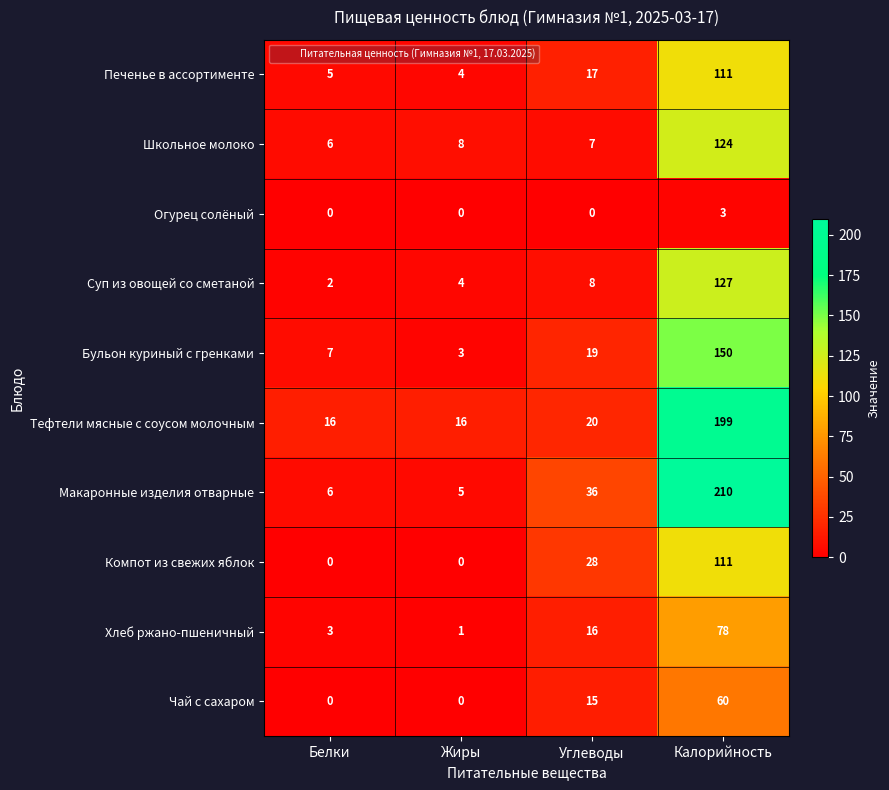

What is the sum of the Тефтели мясные с соусом молочным values at Жиры and Белки?

32